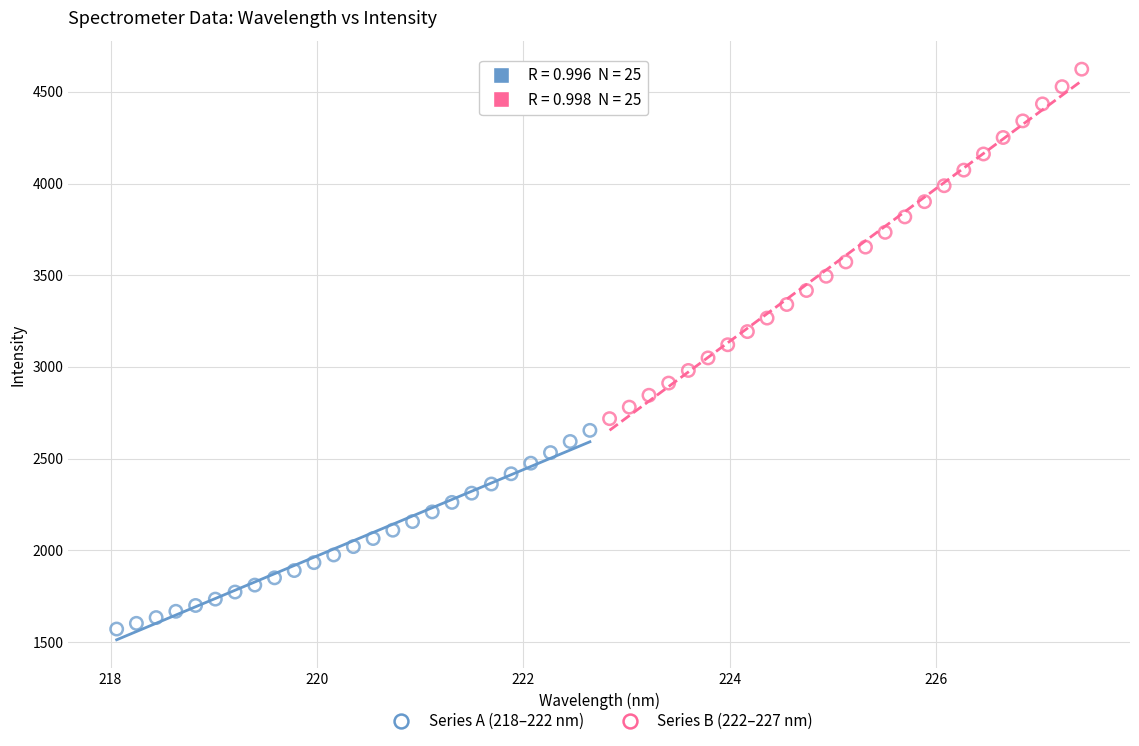

What are all the series names shown in the legend?

Series A (218–222 nm), Series B (222–227 nm)